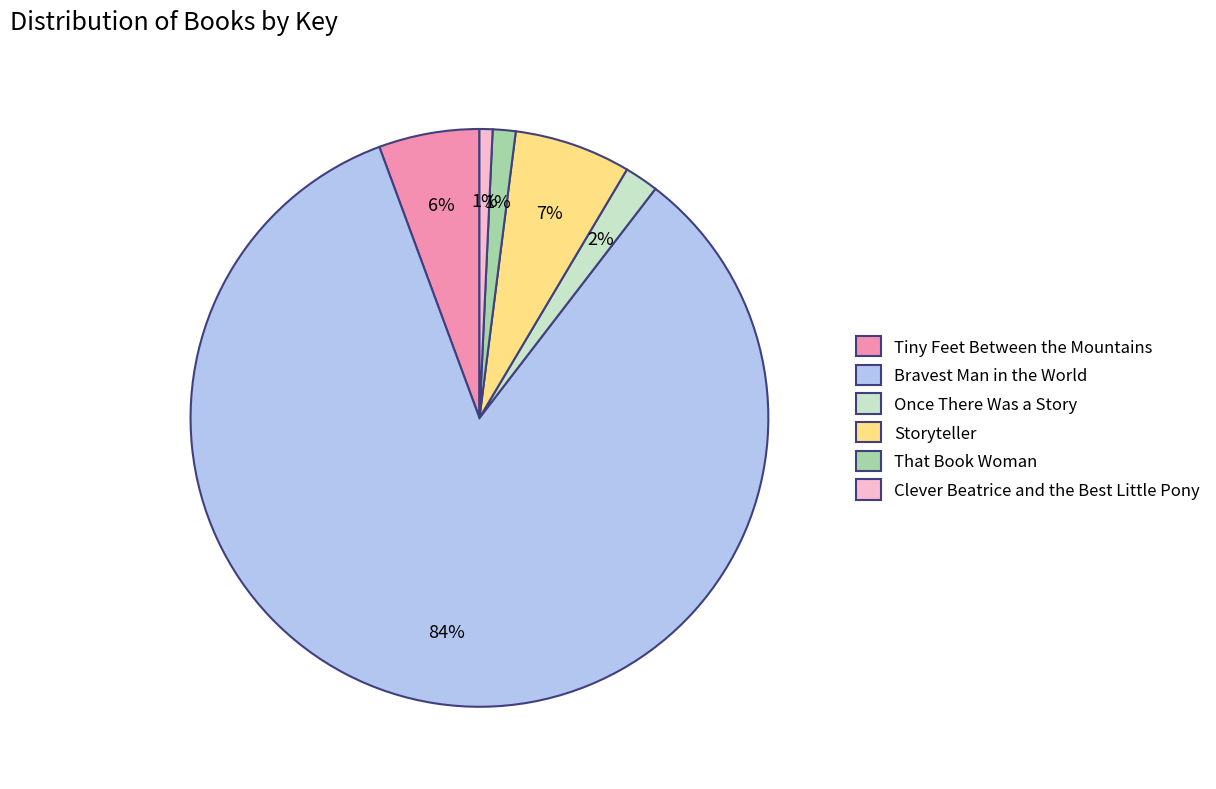

To the nearest percent, what is the difference between the Clever Beatrice and the Best Little Pony and Tiny Feet Between the Mountains slice percentages?

5%